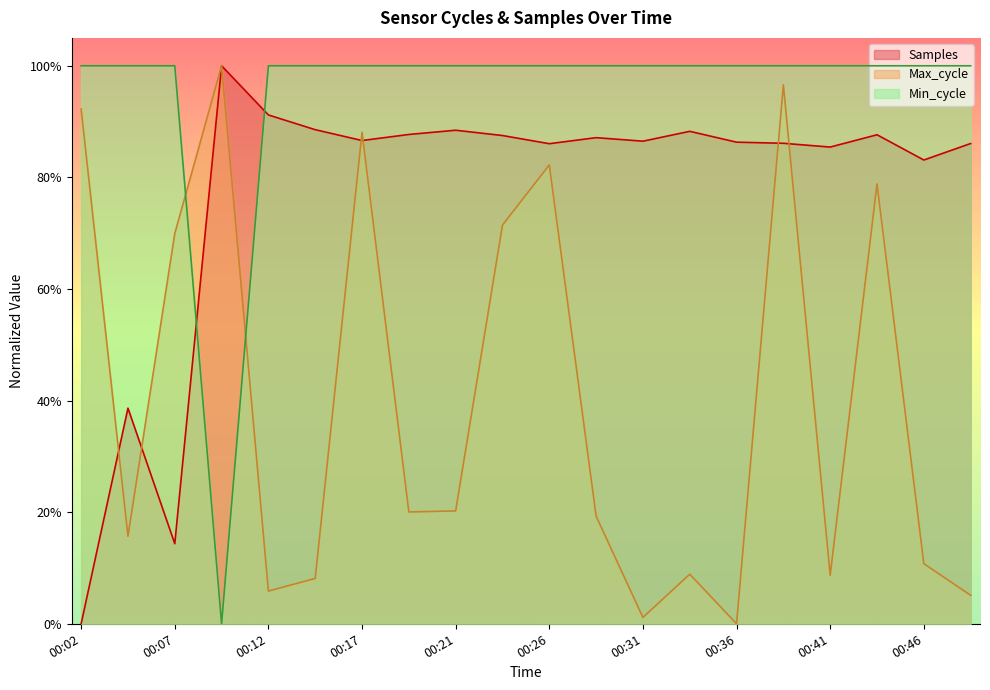

How many distinct data groups are displayed?

3